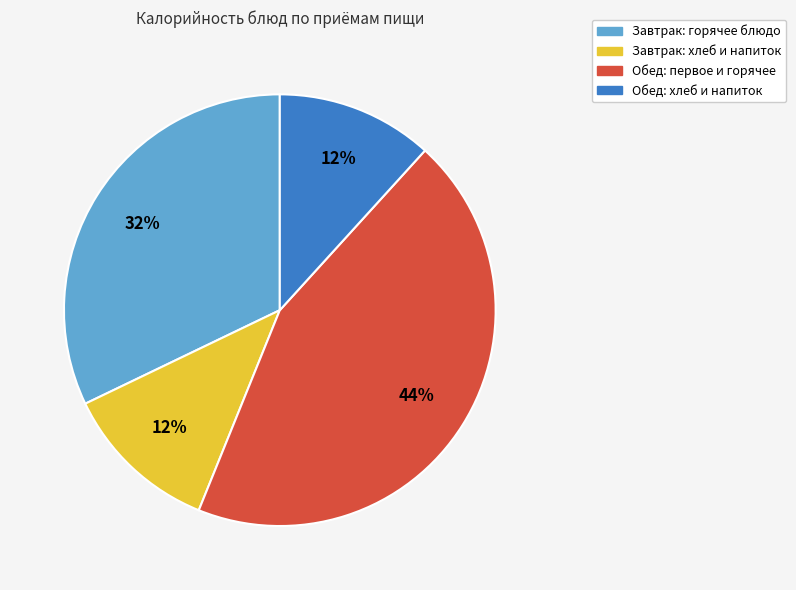

Is there a majority slice in this chart?

No